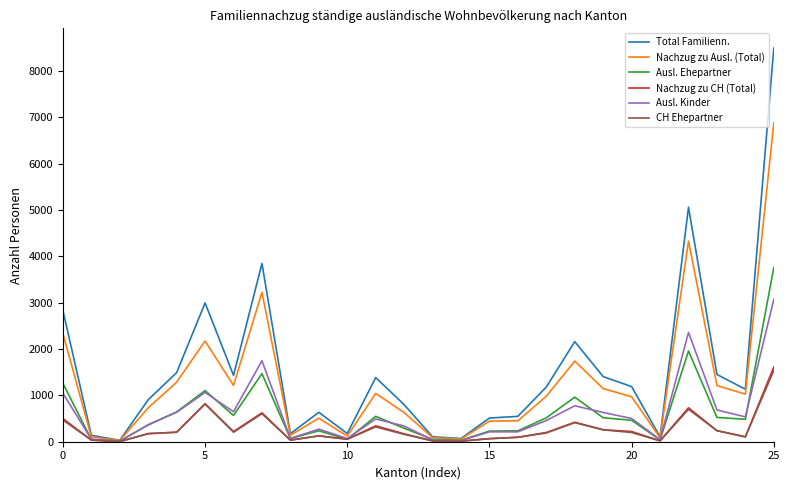

Which series has the widest spread of values?

Total Familienn.